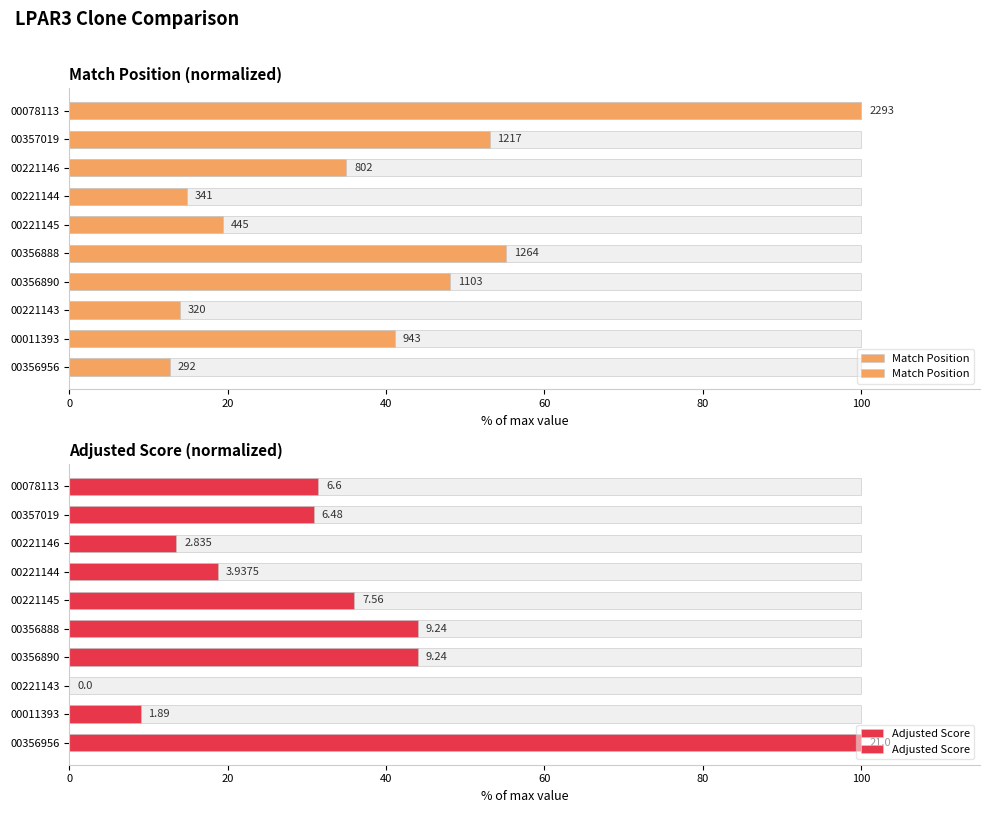

Which series has the widest spread of values?

Adjusted Score